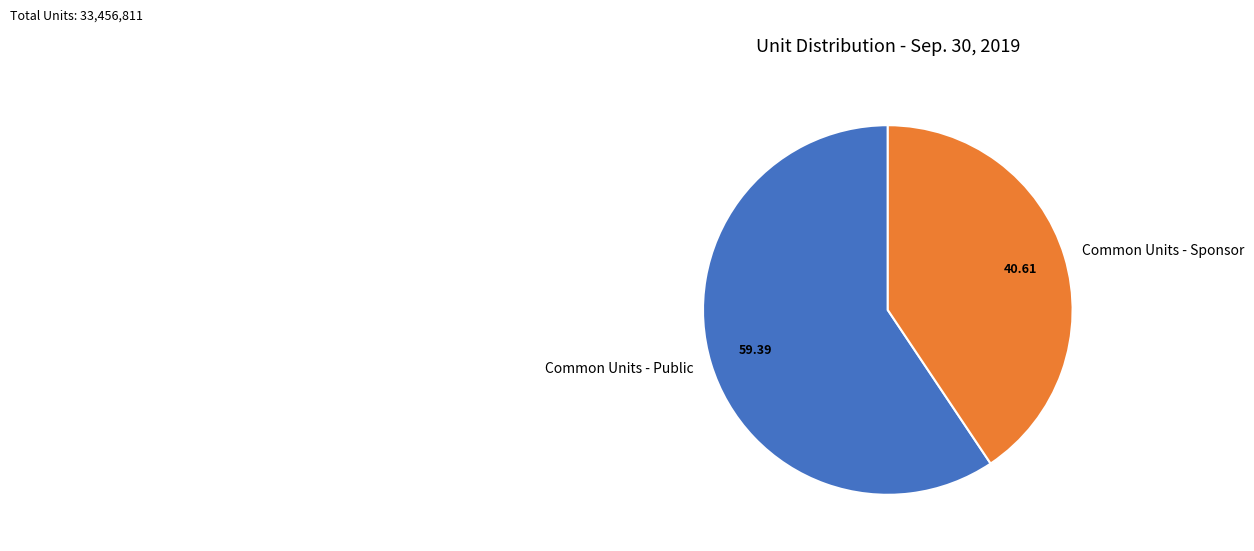

What is the largest slice in the pie chart?

Common Units - Public